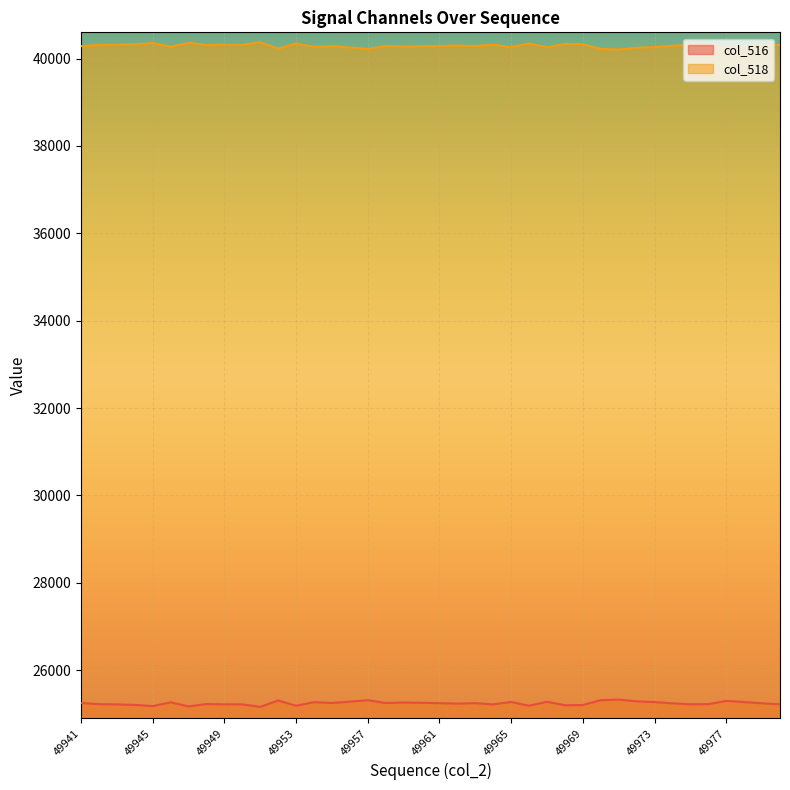

Is the value of col_516 at 49951 greater than the value of col_518 at 49948?

No